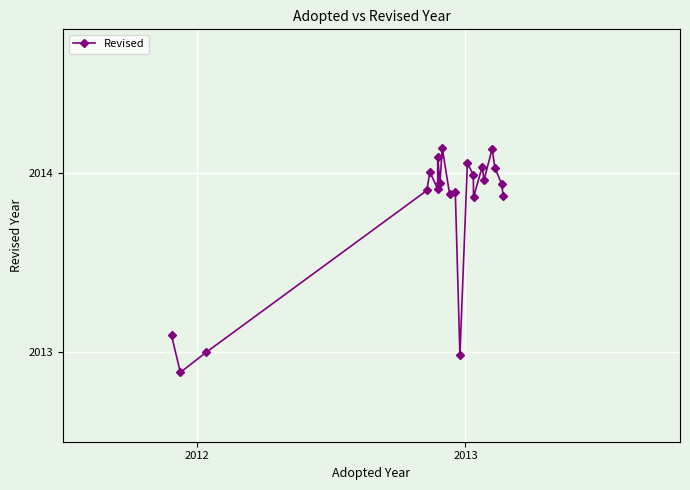

True or false: the data has more than 1 interior local peaks.

True